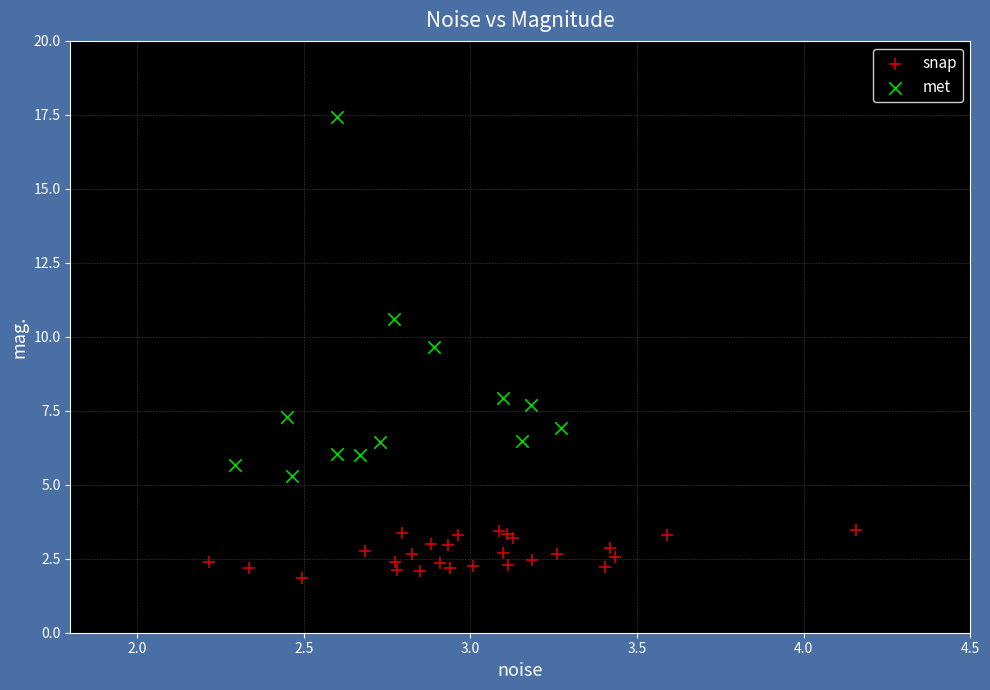

Which series contains the highest Y value?

met